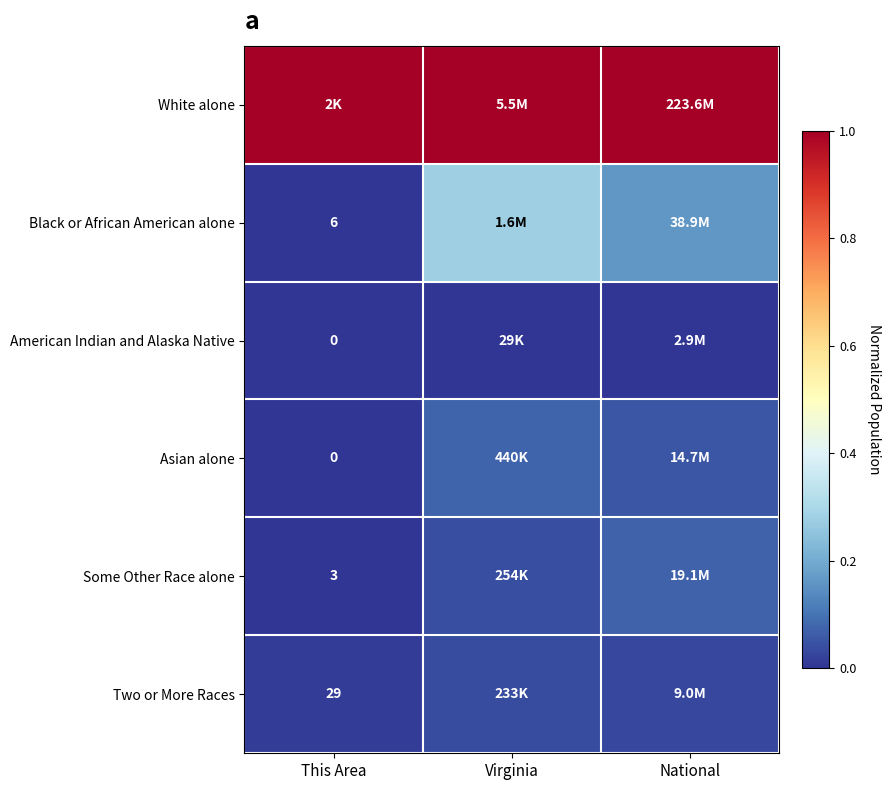

What is the sum of the White alone values at National and This Area?

2.0